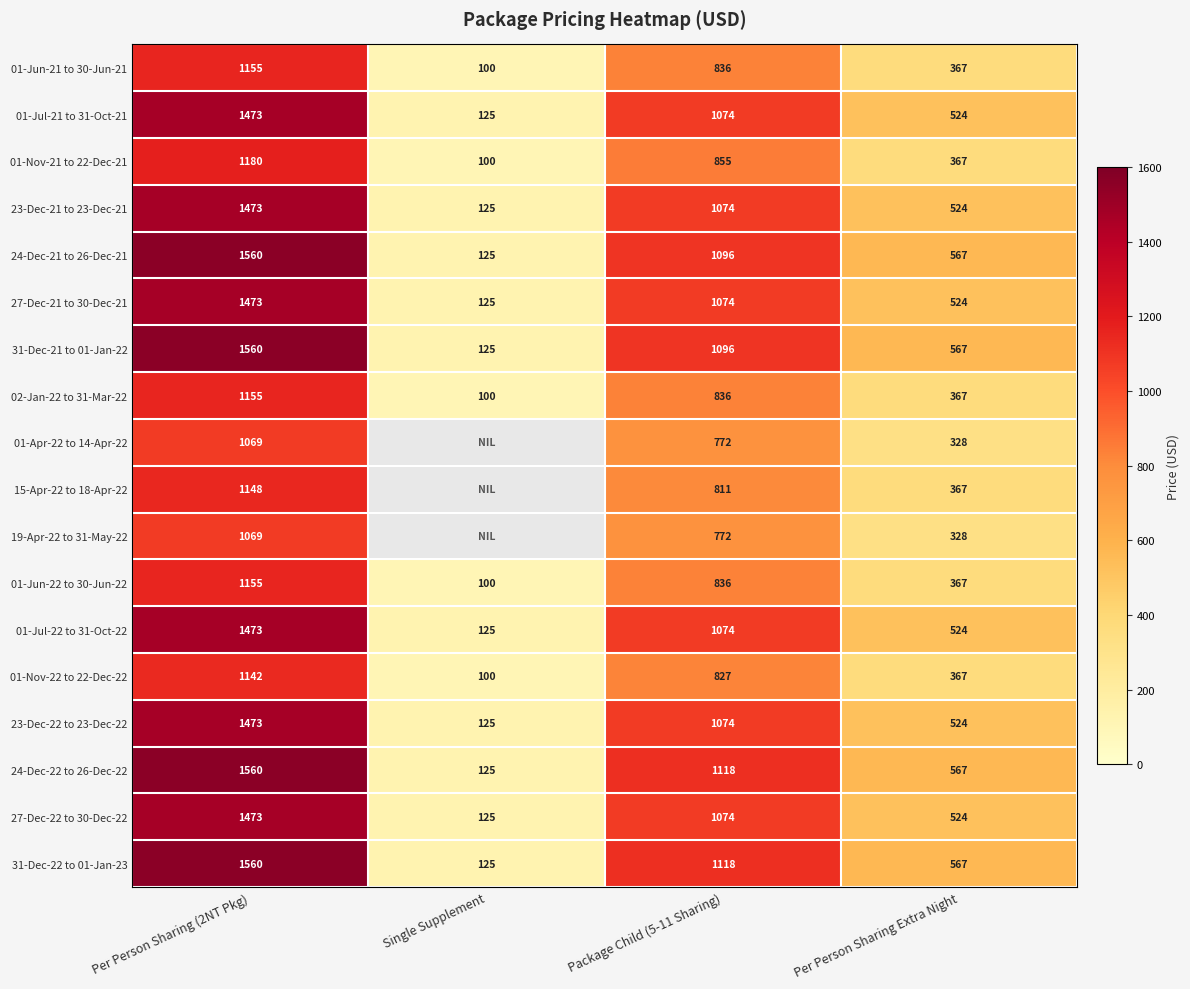

At which label does 01-Jun-21 to 30-Jun-21 first exceed 836?

Per Person Sharing (2NT Pkg)